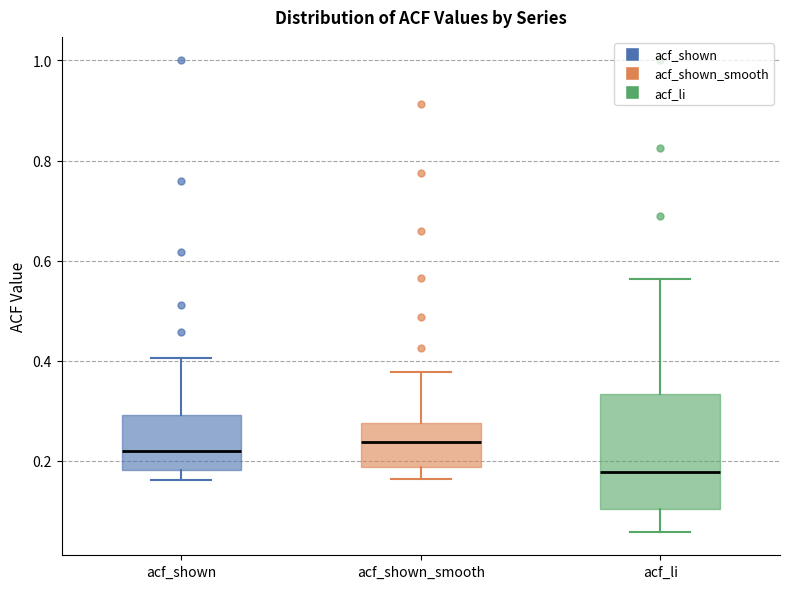

Reading left to right, transcribe this box plot: for each box, give where its median line is, the range the box spans, and where its two whiskers end, as read against the y-axis. The values are not printed on the chart, so give them approximately, as read against the axis.

acf_shown: median 0.22, box 0.18 to 0.30, whiskers 0.16 to 0.40
acf_shown_smooth: median 0.24, box 0.18 to 0.28, whiskers 0.16 to 0.38
acf_li: median 0.18, box 0.10 to 0.34, whiskers 0.06 to 0.56